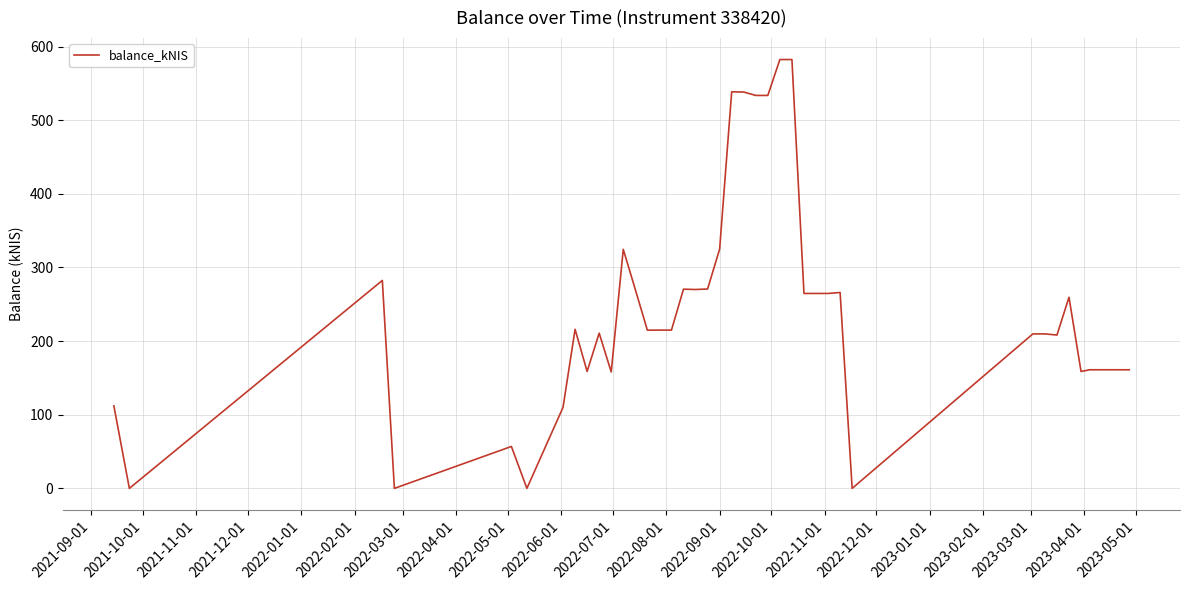

Does the chart display data point markers on the line(s)?

No